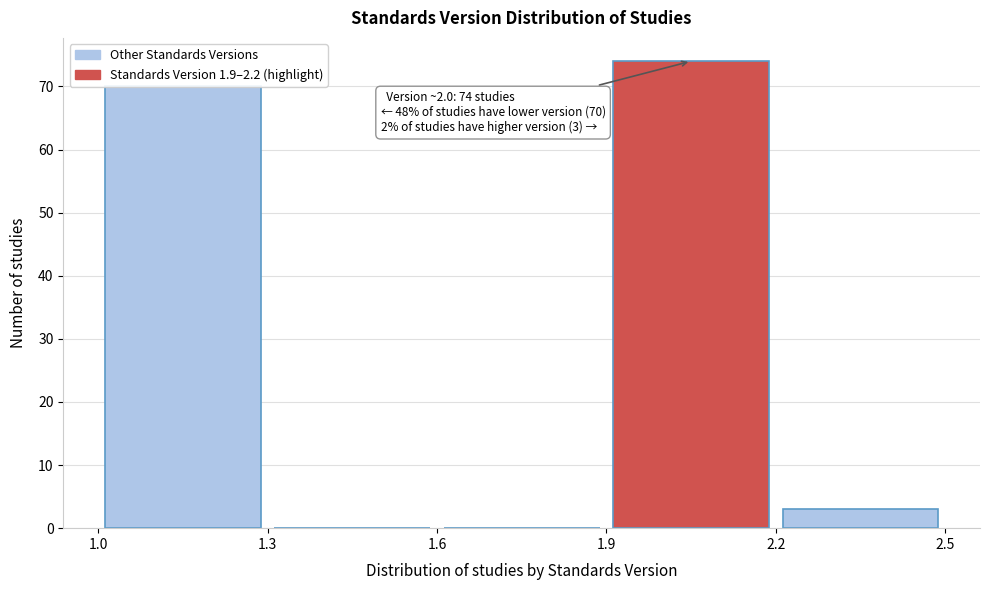

Which range on the x-axis has the tallest bar?

1.9 to 2.2